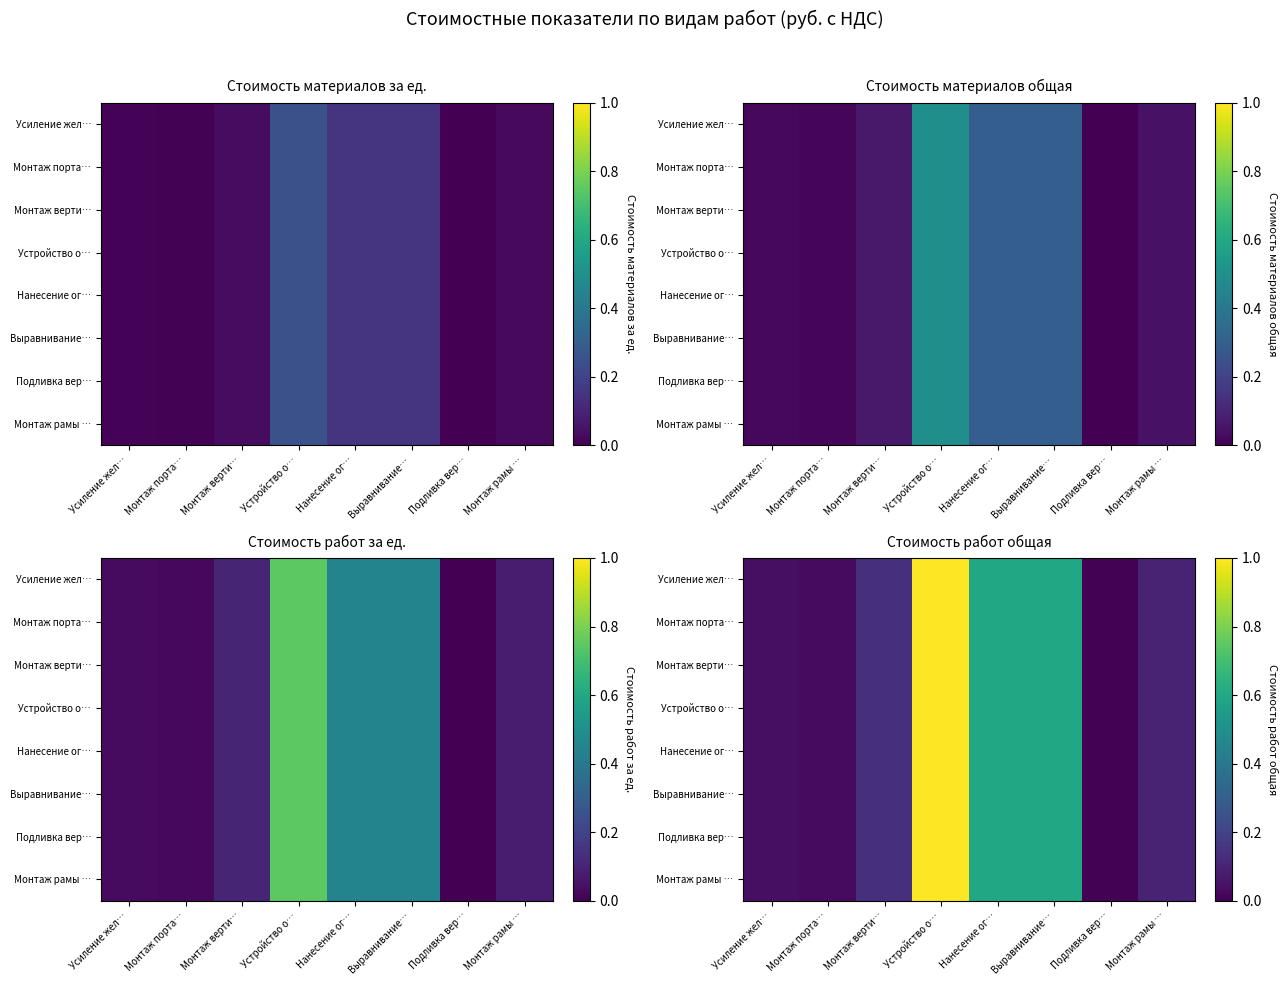

Which series changed the most between Монтаж порта… and Выравнивание…?

Усиление жел…